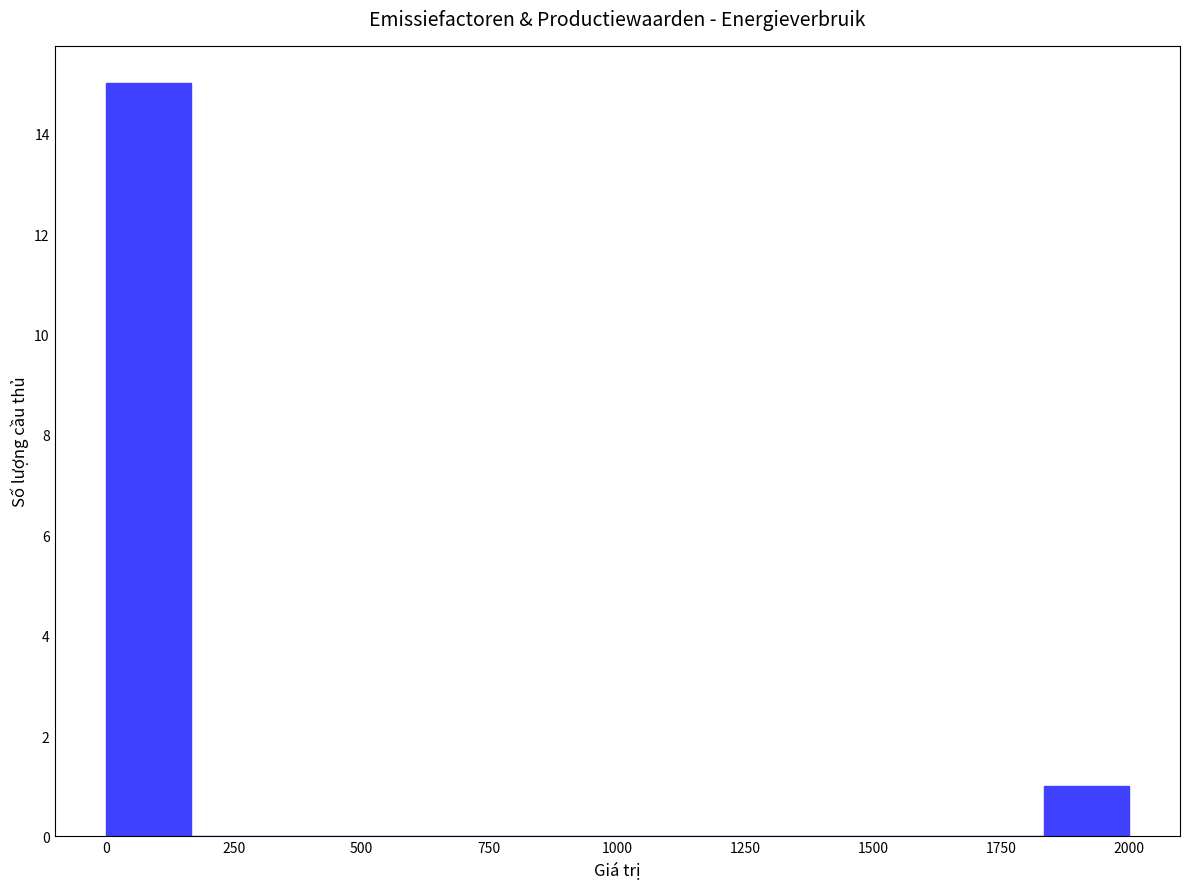

Read against the x-axis, roughly where is the centre of the tallest bar?

100